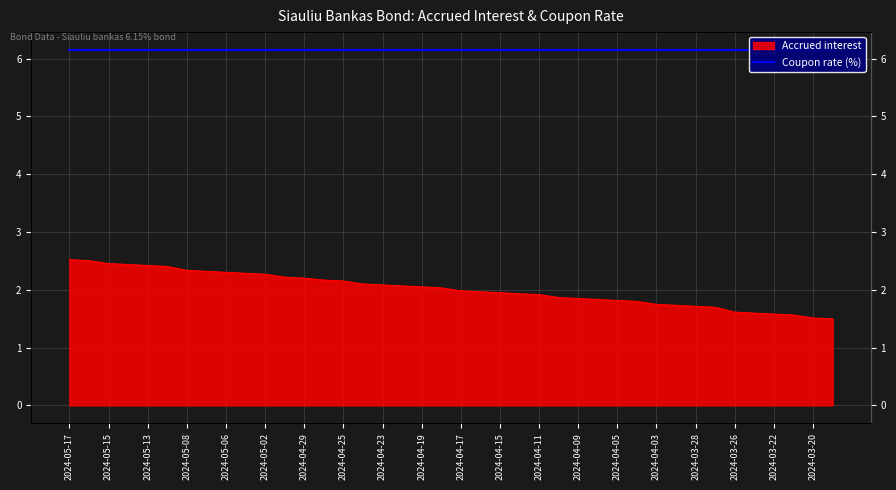

Is it true that the value at 2024-04-12 is 2.6?

False